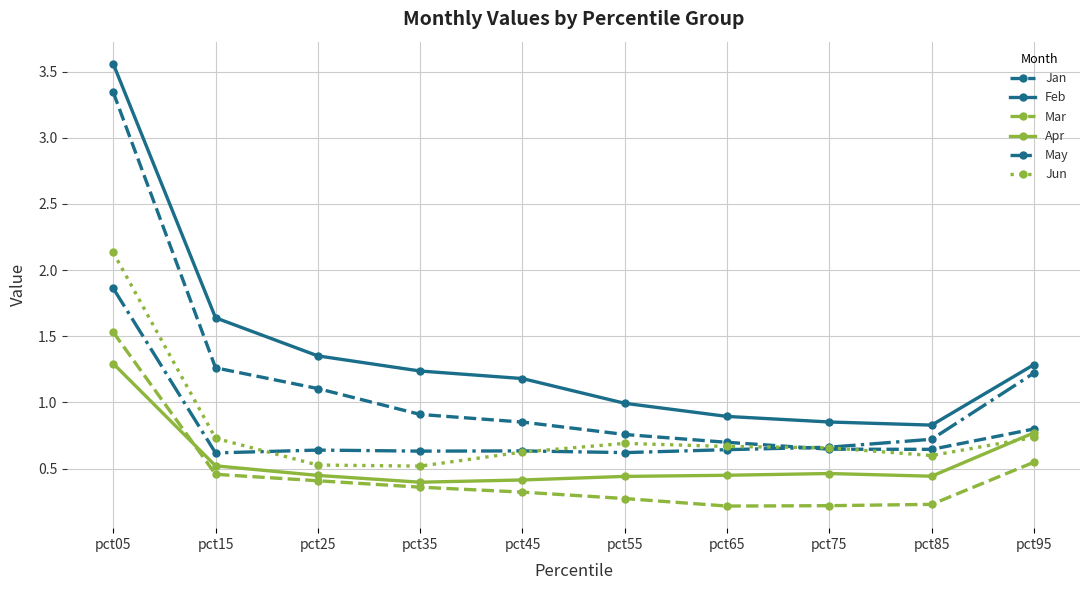

Which series has the widest spread of values?

Feb